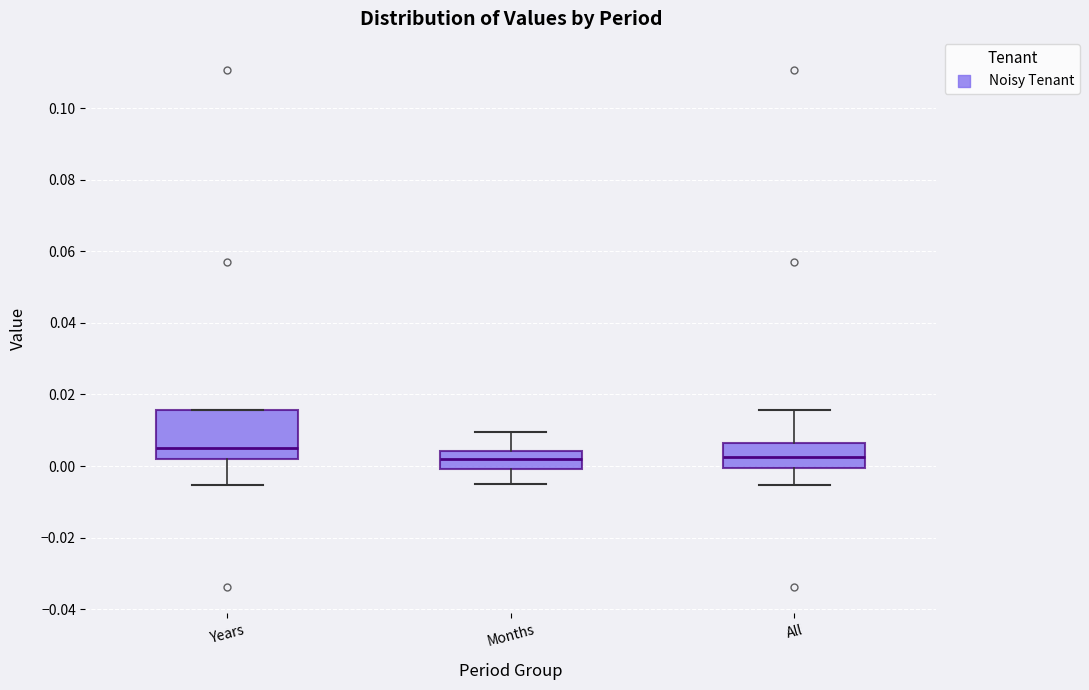

Which box has the highest median line?

Years